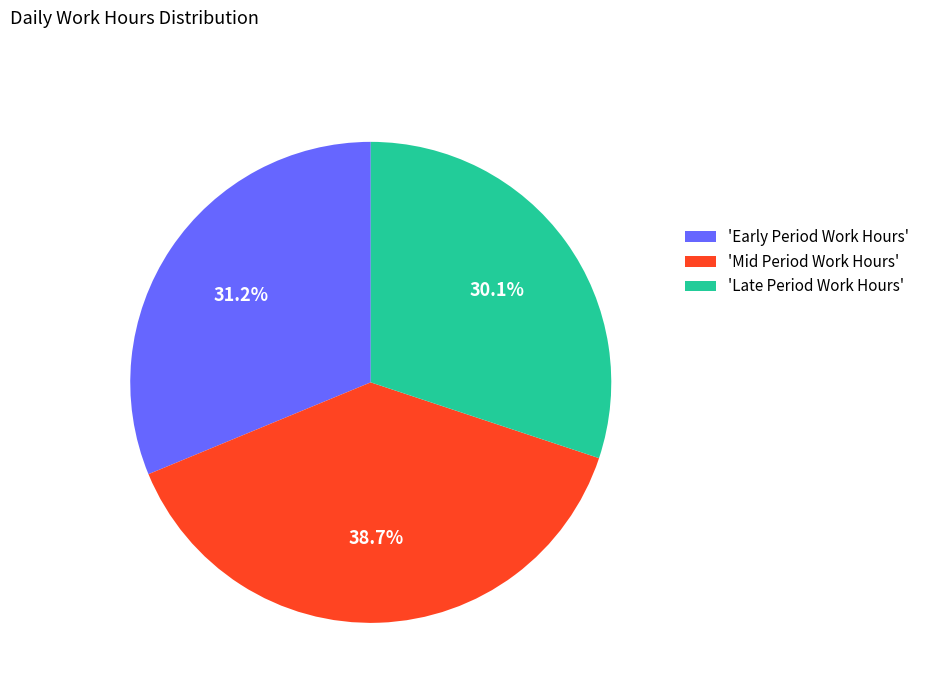

Rank the categories by value from highest to lowest.

'Mid Period Work Hours', 'Early Period Work Hours', 'Late Period Work Hours'